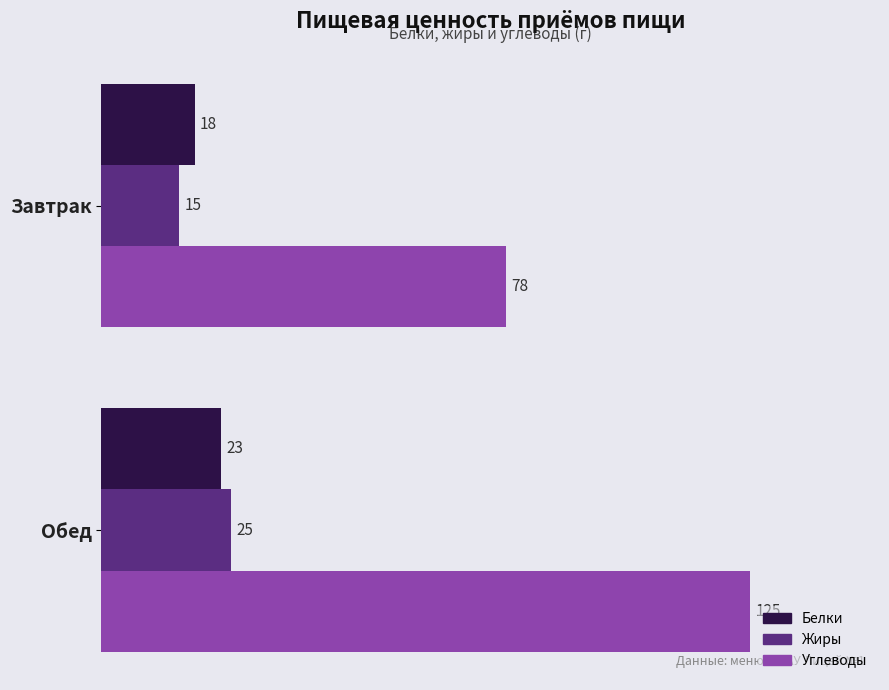

The Жиры series shows 8 at Завтрак. True or false?

False